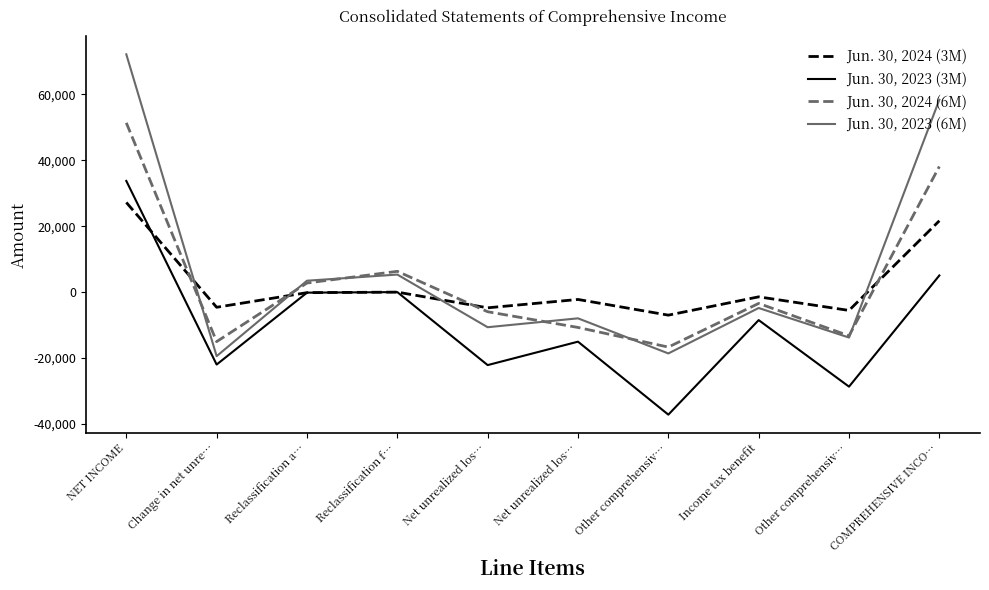

Is it true that Jun. 30, 2023 (3M) equals 59979 at NET INCOME?

False